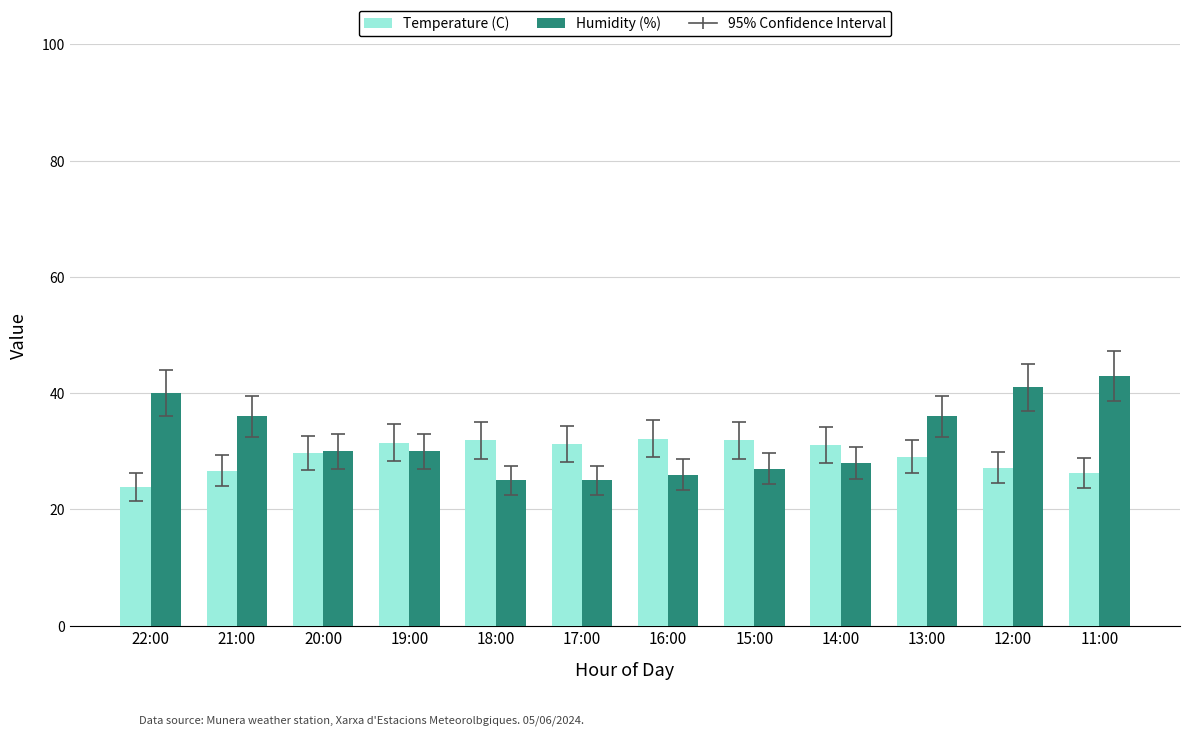

What is the highest value of the Humidity (%) series?

43.0